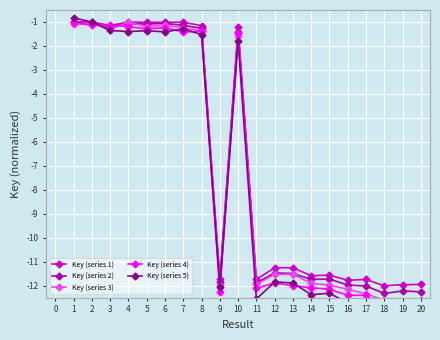

What are all the series names shown in the legend?

Key (series 1), Key (series 2), Key (series 3), Key (series 4), Key (series 5)